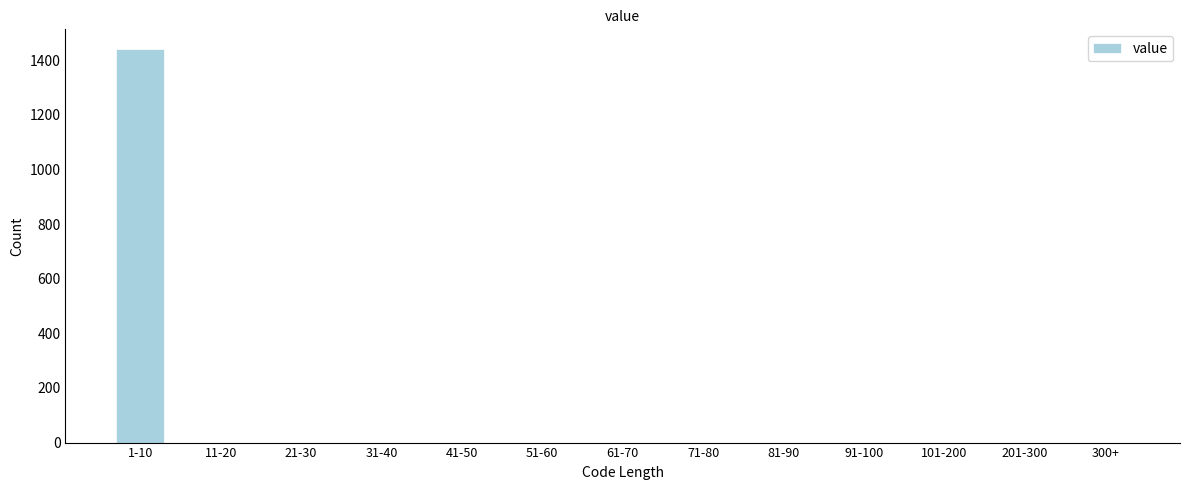

Reading left to right, extract all data points from this chart.

1-10=1441	11-20=0	21-30=0	31-40=0	41-50=0	51-60=0	61-70=0	71-80=0	81-90=0	91-100=0	101-200=0	201-300=0	300+=0